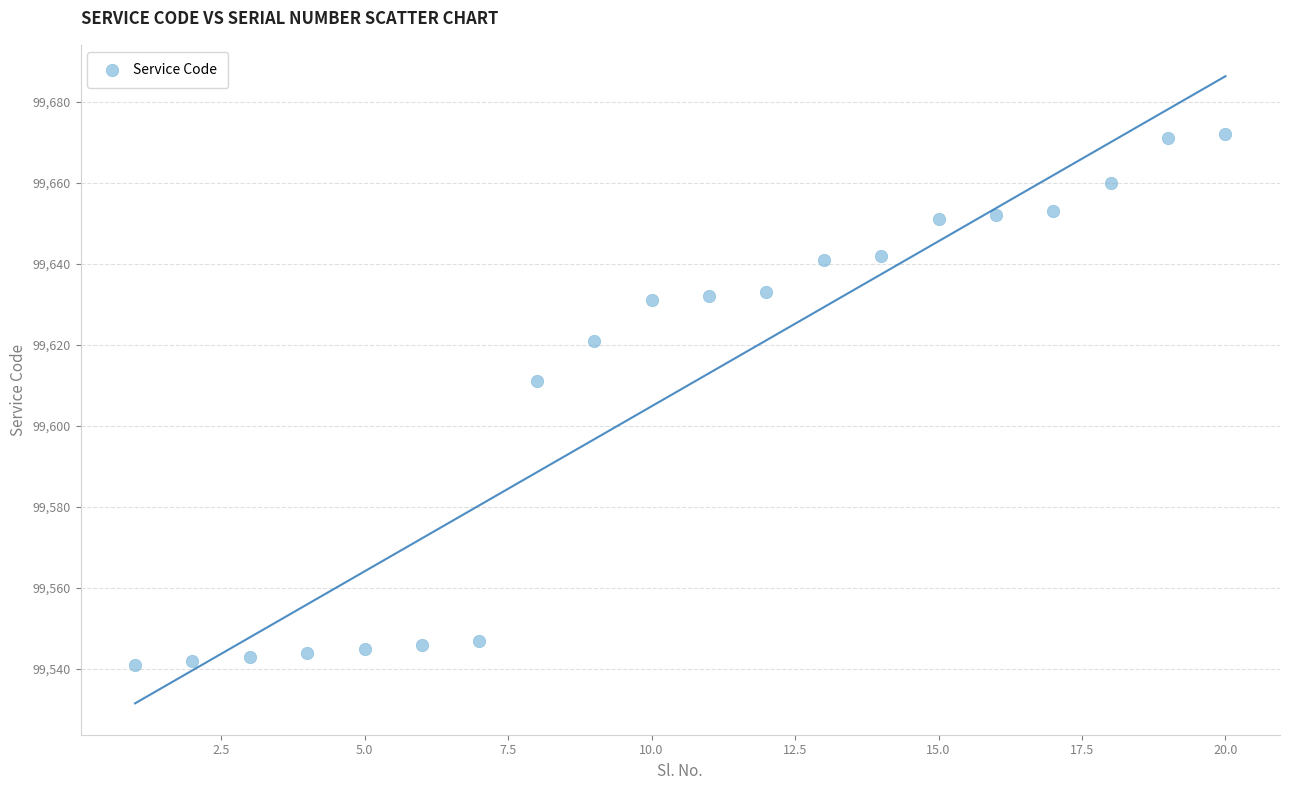

What Y value in the scatter plot is closest to 99606?

99611